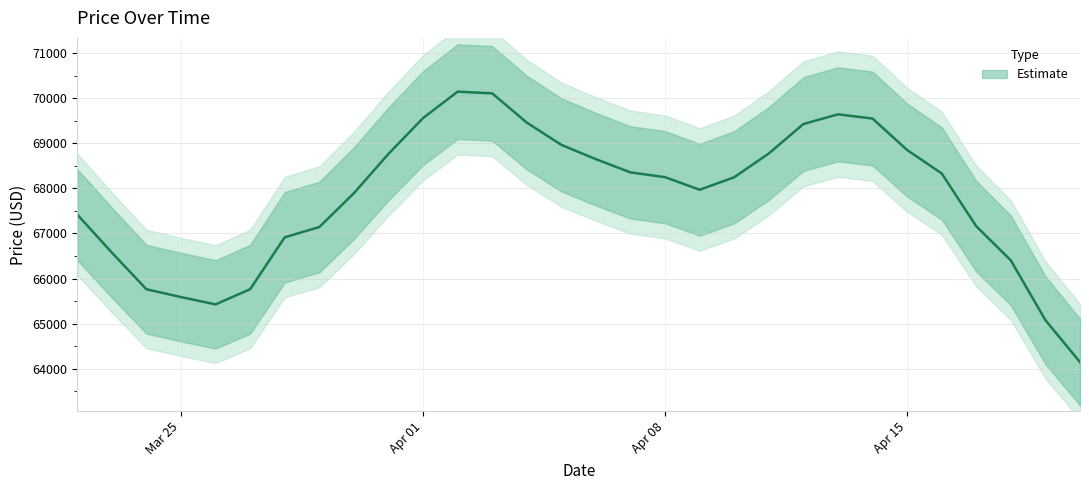

Between 2024-03-27 and 2024-03-22, which is larger?

2024-03-22